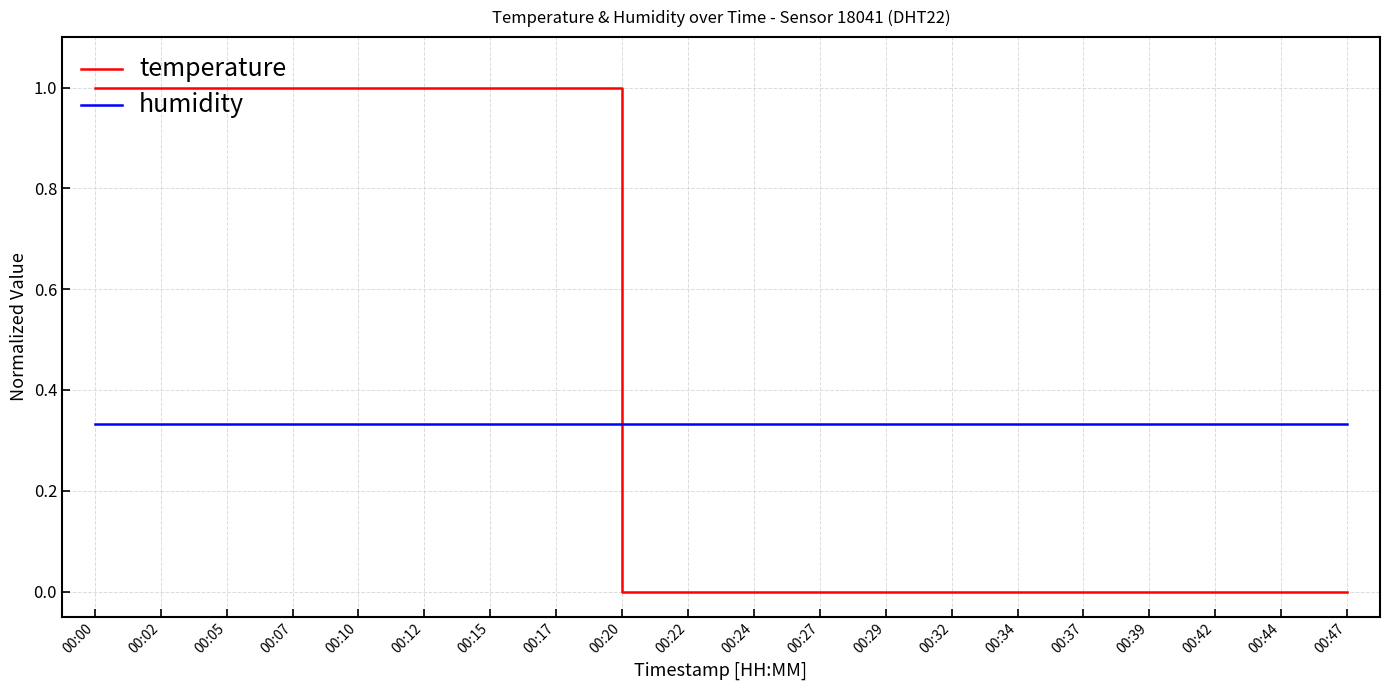

True or false: temperature and humidity cross at least once.

True